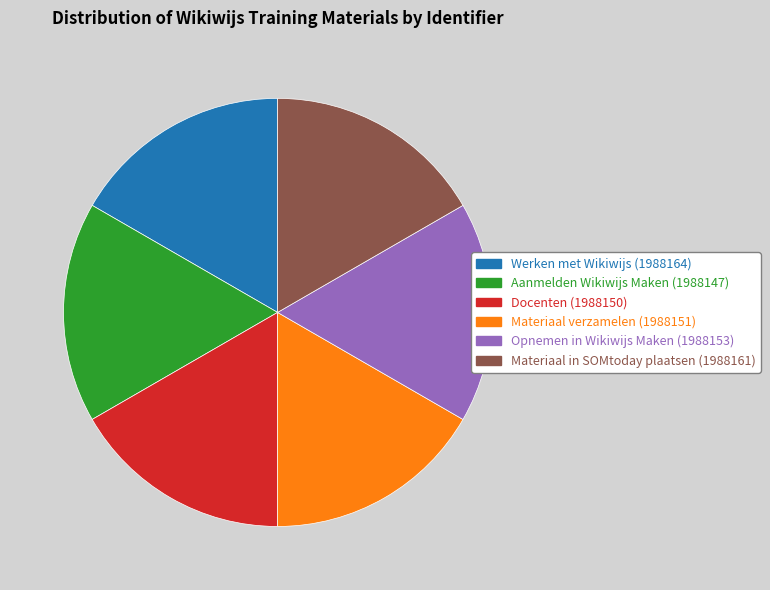

Does any single category account for the majority?

No